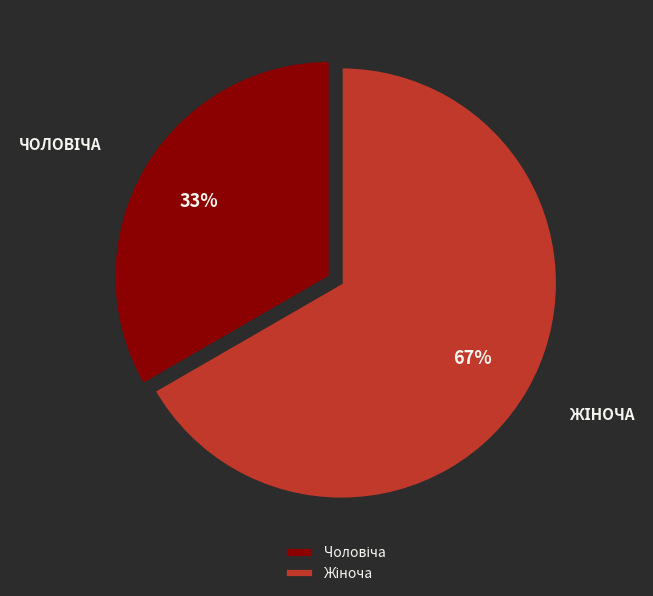

To the nearest percent, what is the average slice percentage?

50%